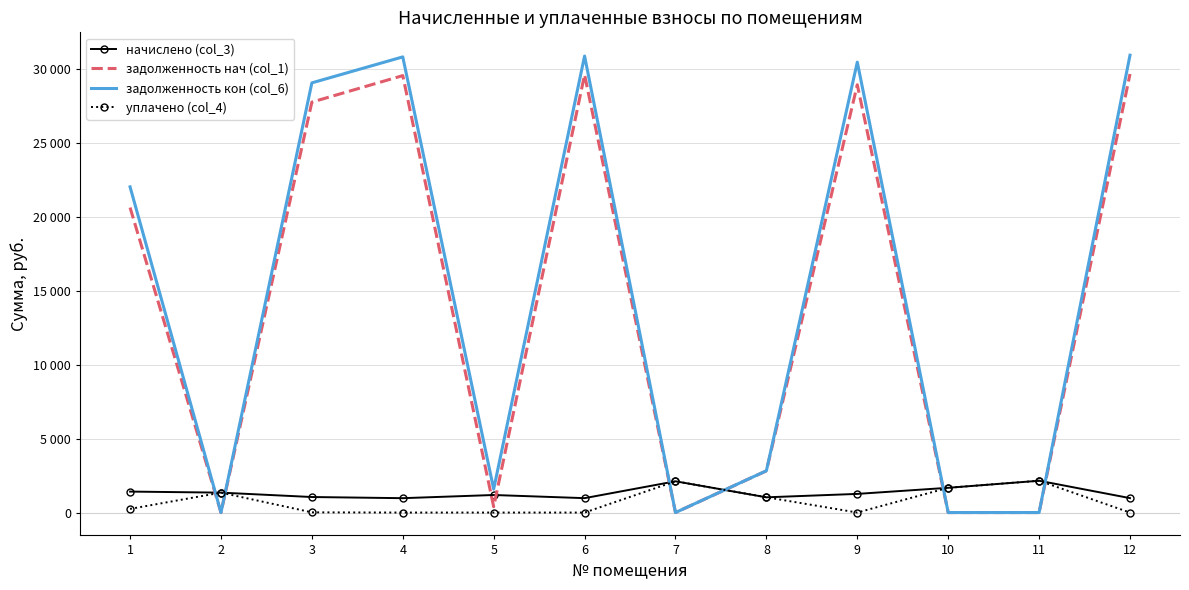

Between 11 and 8, which is larger?

11